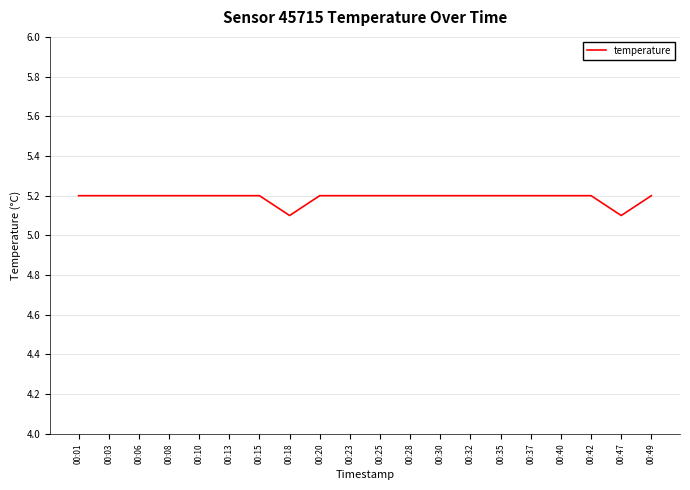

What is the approximate value at 00:15?

5.2